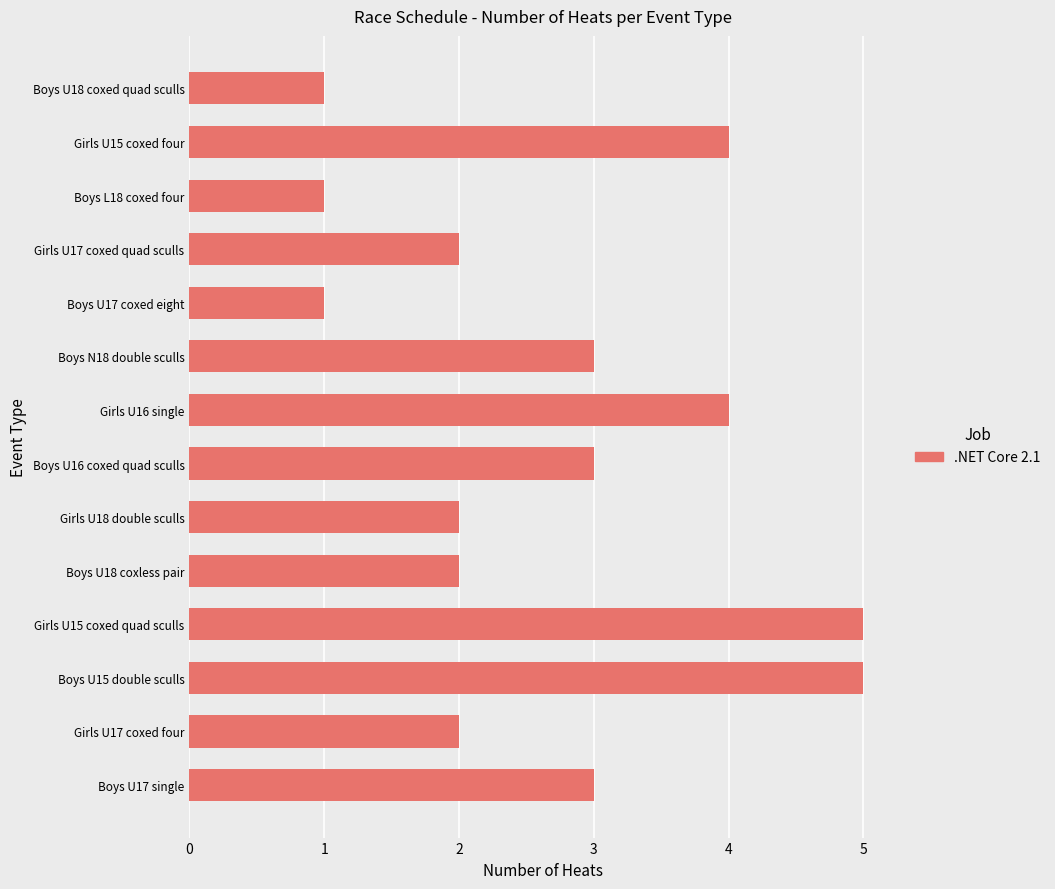

Approximately how many times larger is the value at Boys U18 coxless pair compared to Girls U15 coxed four?

0.5